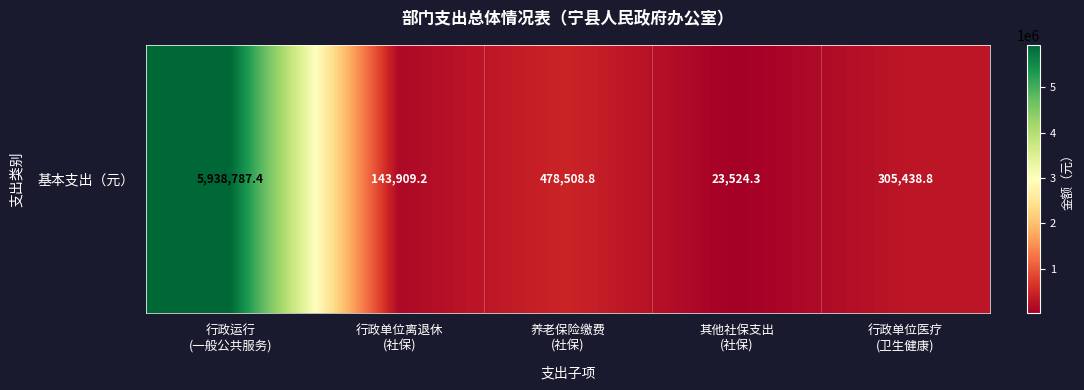

Where is the data nearest to the value 2981155?

养老保险缴费
(社保)